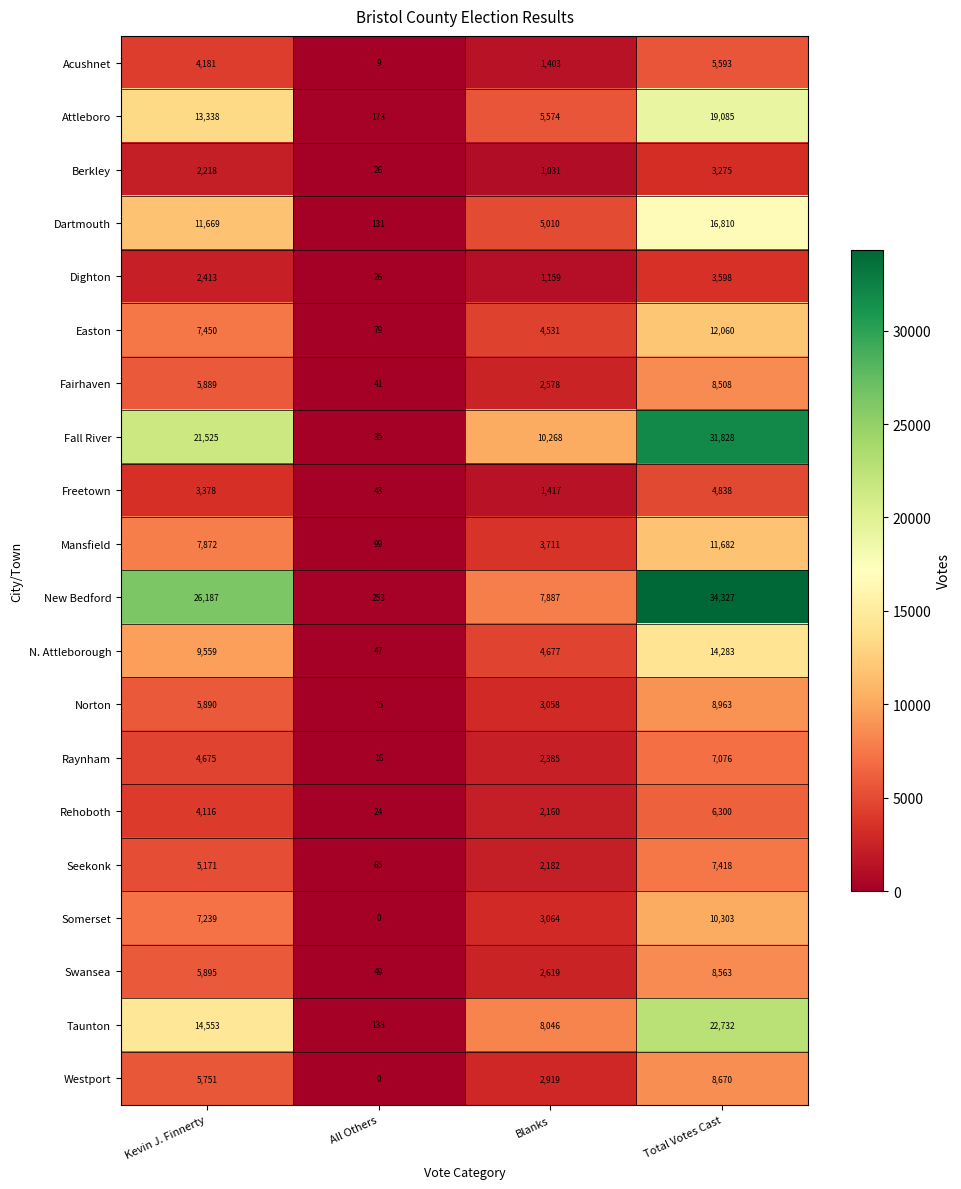

What is the difference between the highest and lowest values at Total Votes Cast?

31052